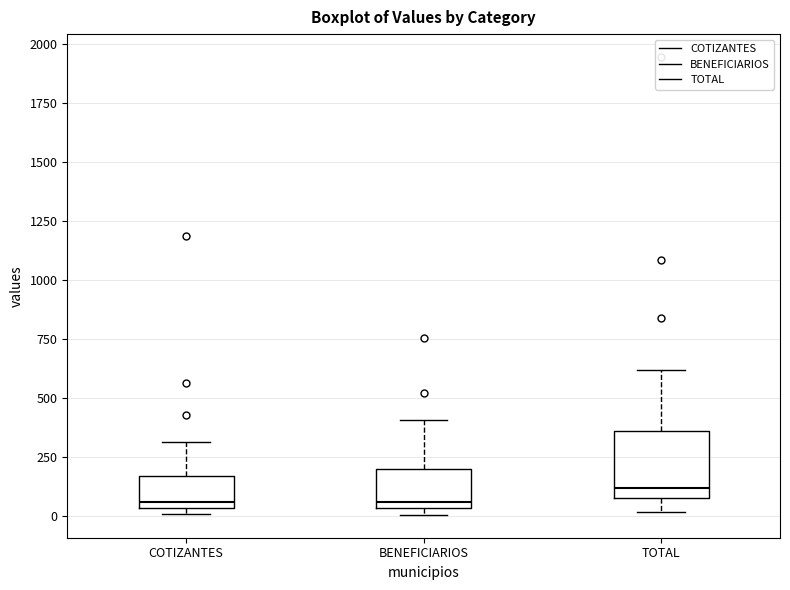

Where is the lower edge of the box for BENEFICIARIOS on the y-axis? The values are not printed on the chart, so give them approximately, as read against the axis.

50